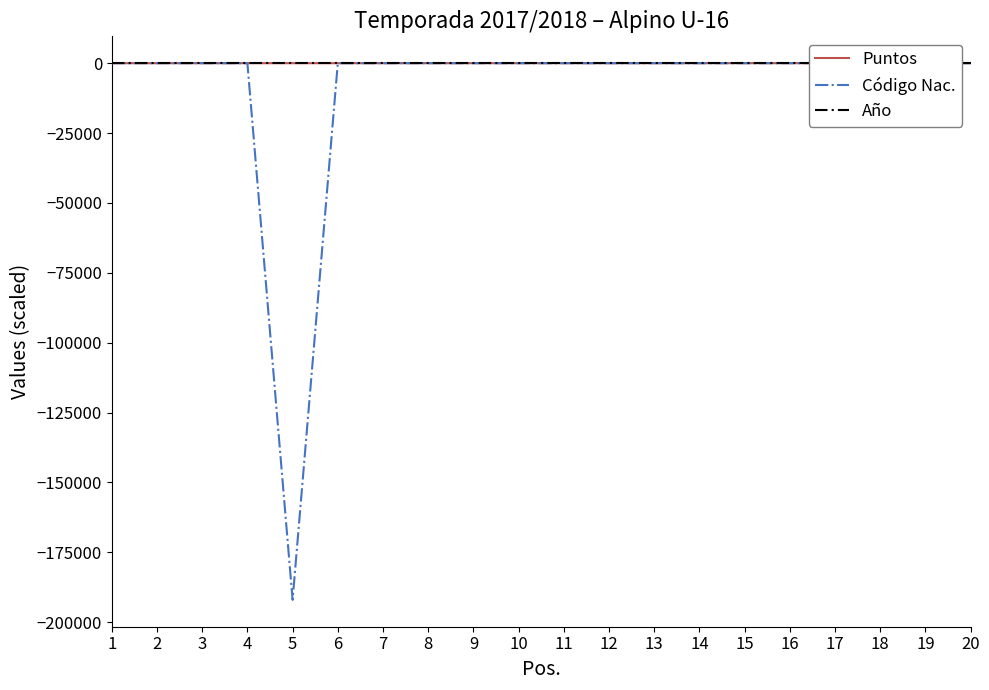

Between 15 and 17, which series saw the biggest shift?

Código Nac.